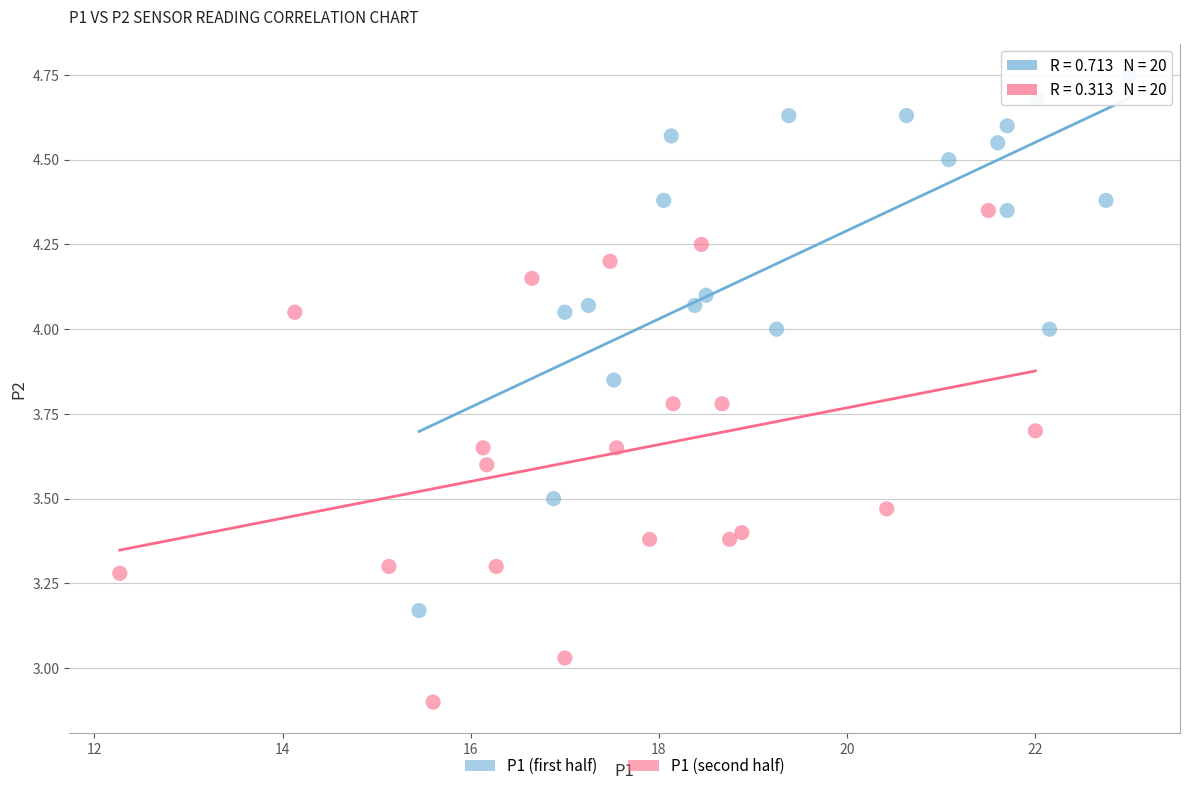

Which series contains the highest Y value?

P1 (first half)